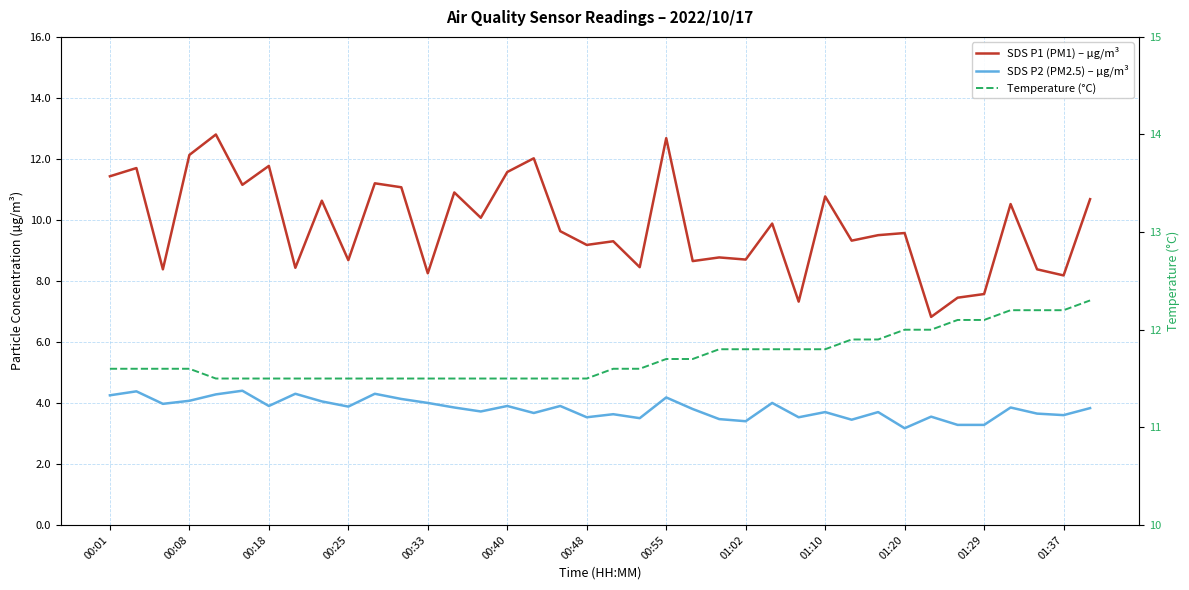

List the series in order of their peak value, lowest first.

SDS P2 (PM2.5) – µg/m³, Temperature (°C), SDS P1 (PM1) – µg/m³